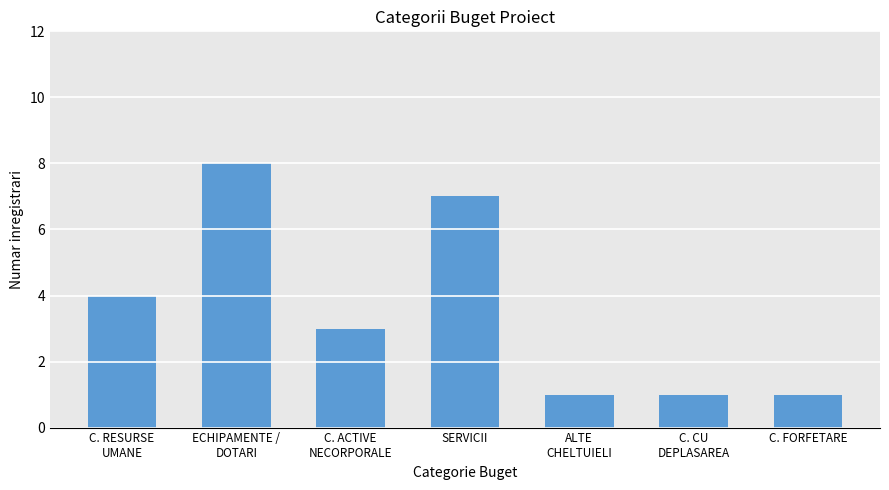

What is the maximum value shown in the chart?

8